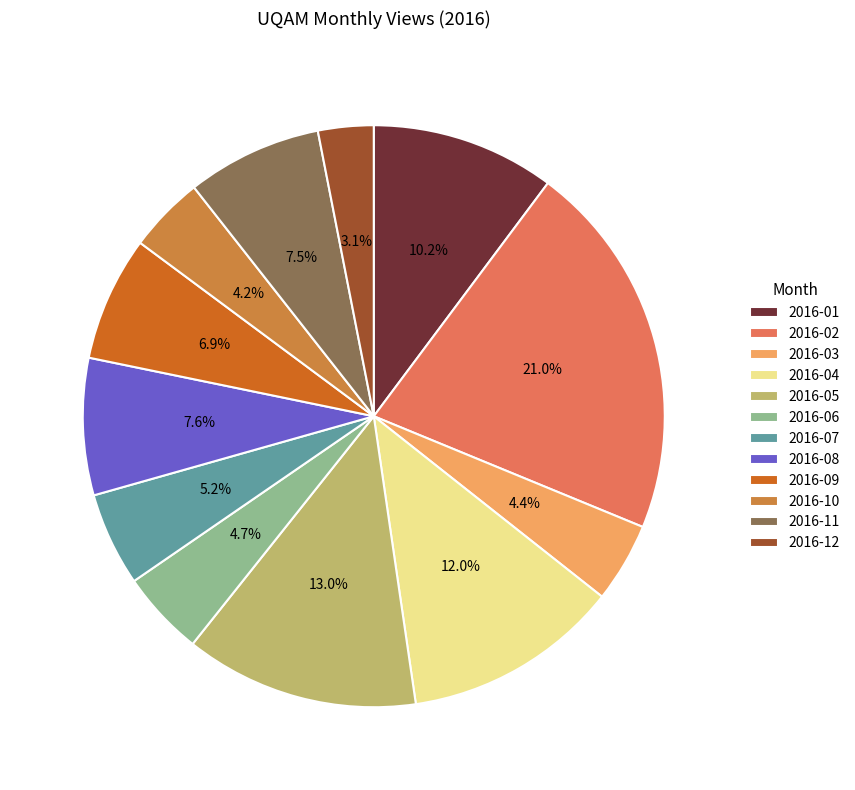

What is the total percentage of 2016-07 and 2016-08?

12.8%